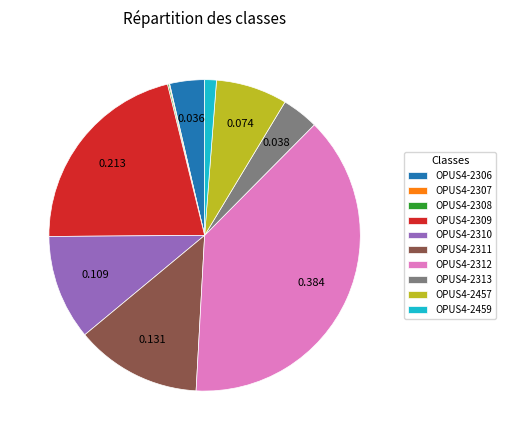

What is the ratio of the value at OPUS4-2311 to the value at OPUS4-2457?

1.8